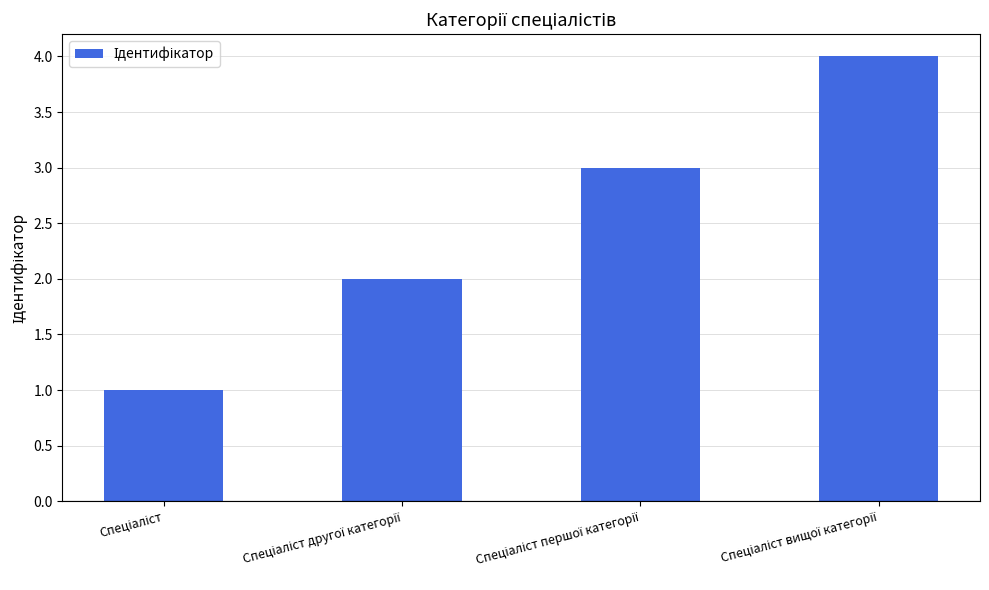

How many distinct data groups are displayed?

1